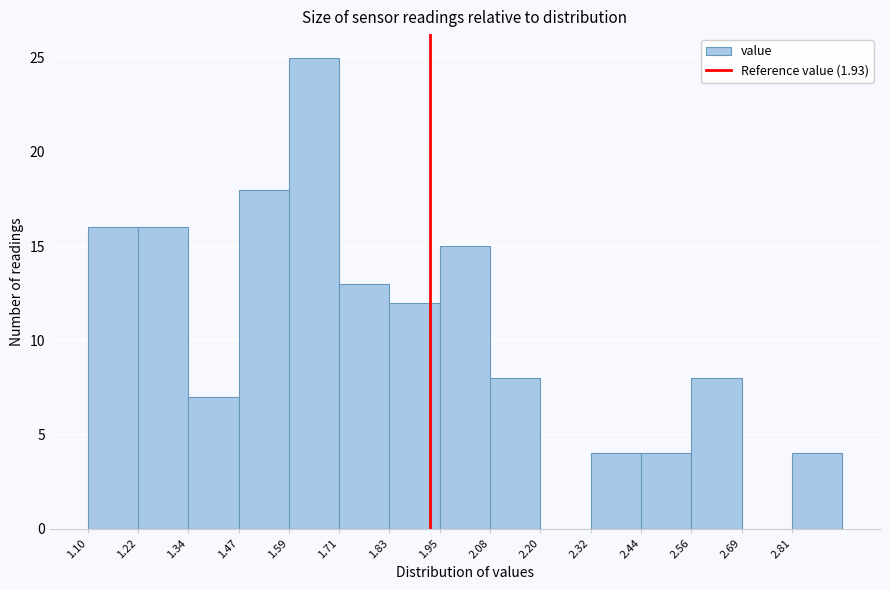

Which range on the x-axis has the tallest bar?

1.588 to 1.710